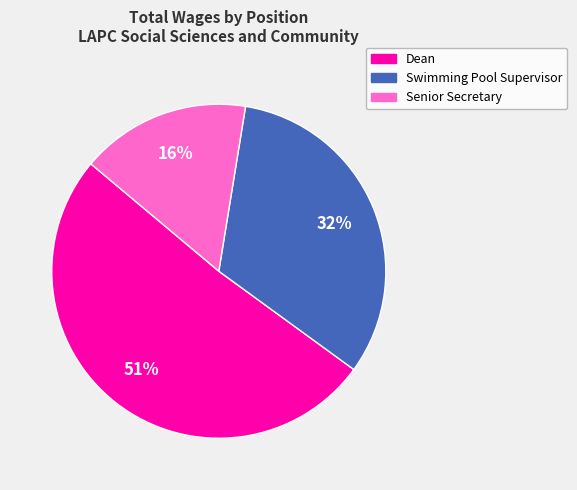

Is there a majority slice in this chart?

Yes